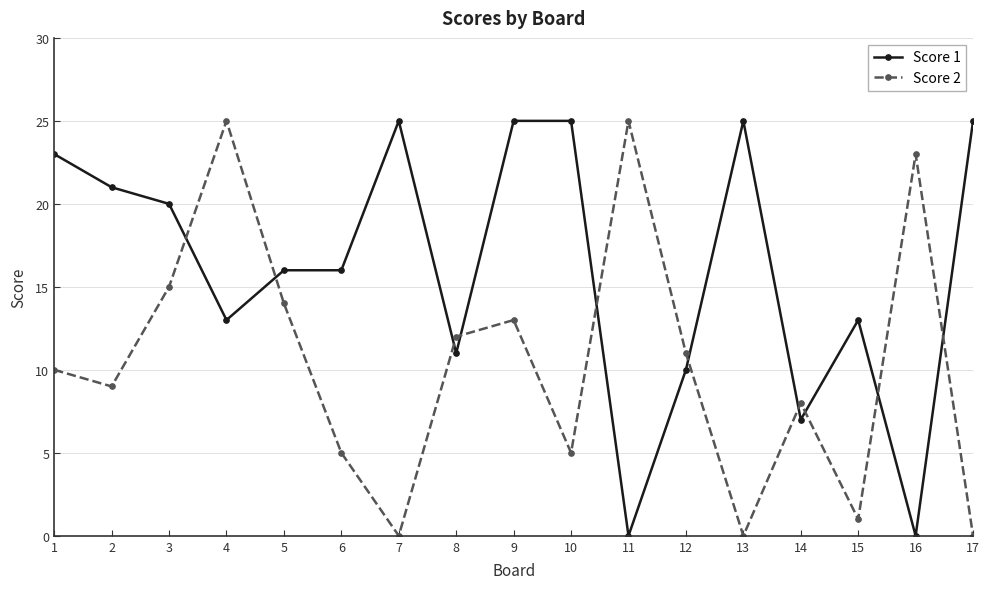

Which series changed the most between 4 and 10?

Score 2